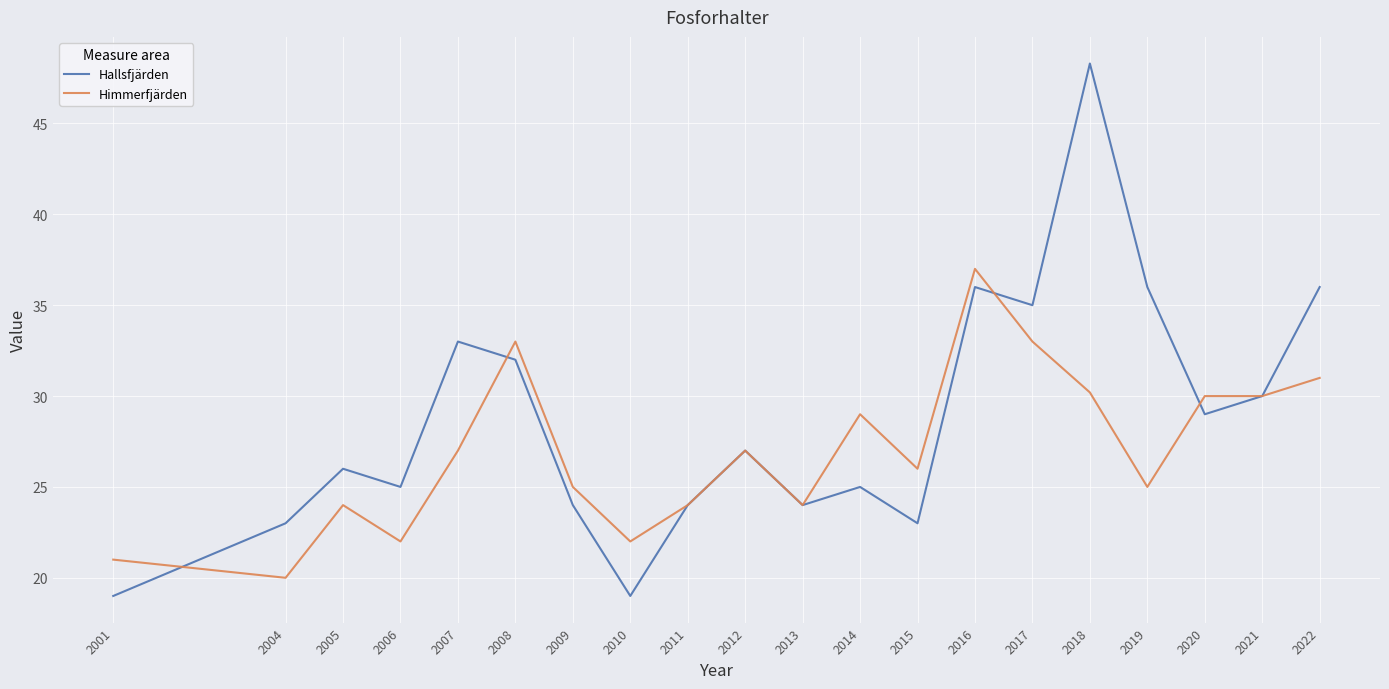

Where is the first local maximum for Himmerfjärden?

2005